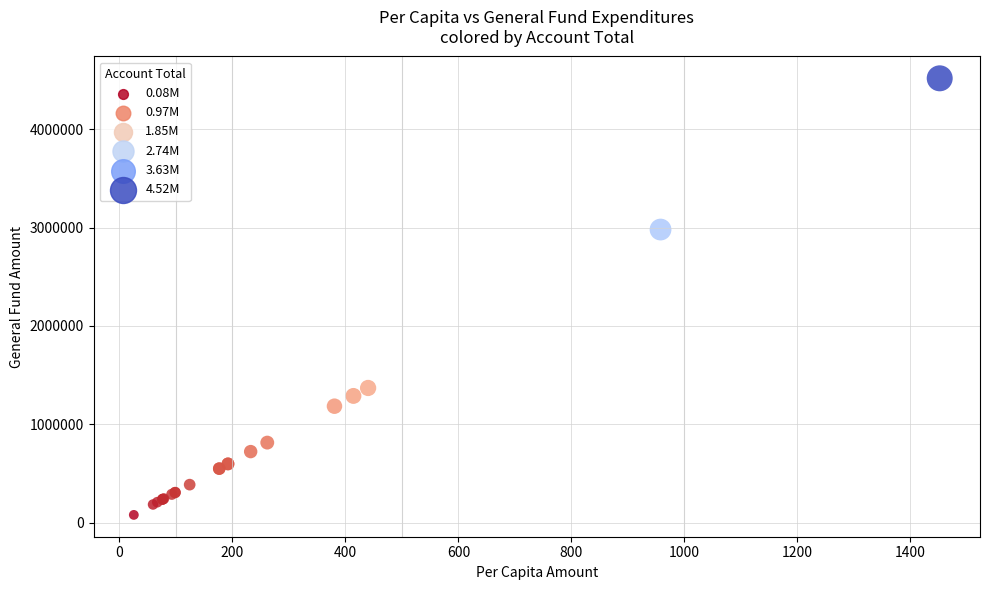

What Y value in the scatter plot is closest to 2298800?

2980489